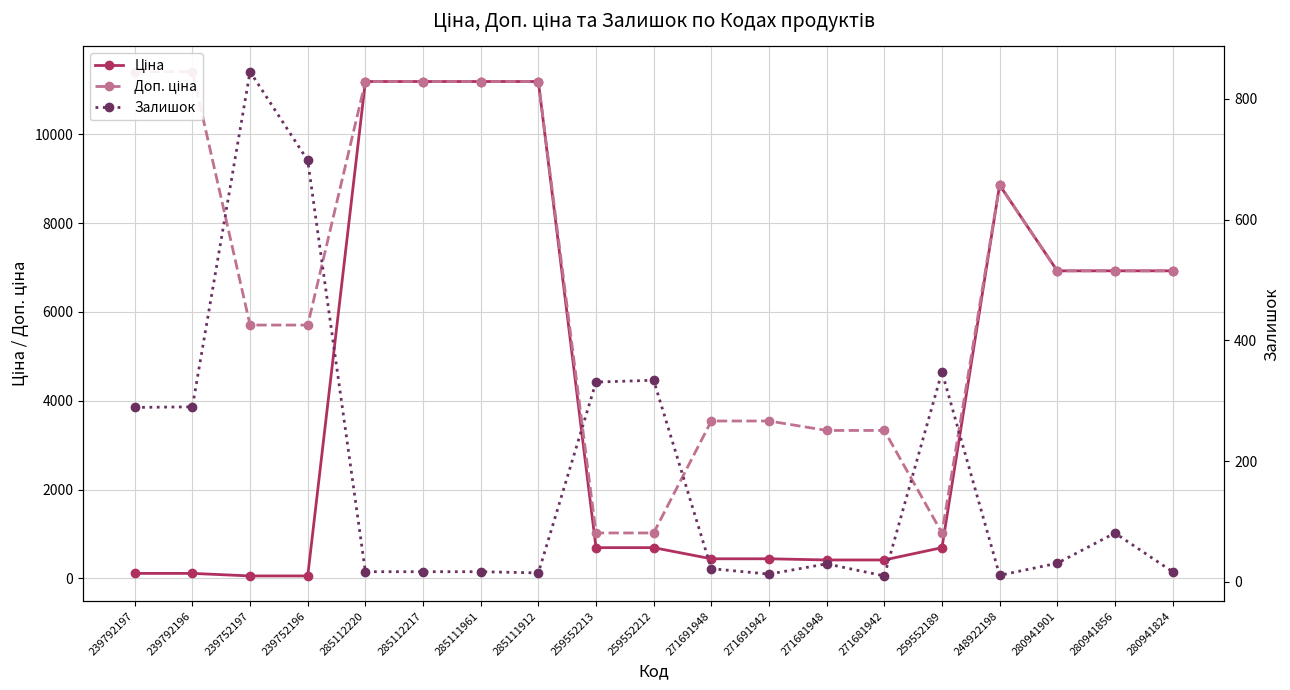

True or false: Ціна and Залишок cross at least once.

True